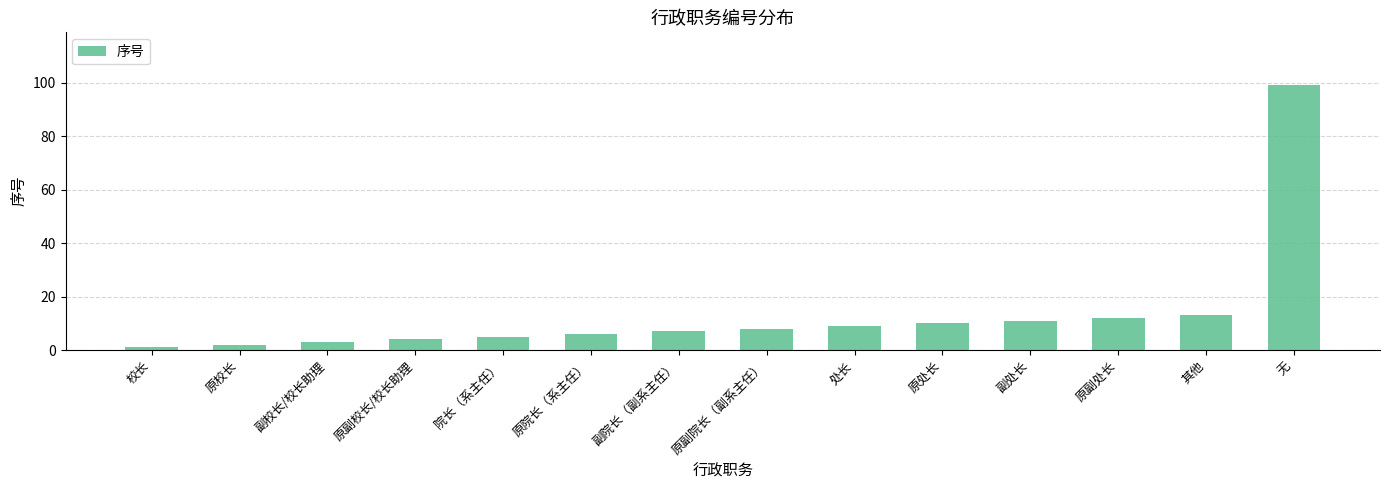

At which category does the chart reach its minimum across all series?

校长